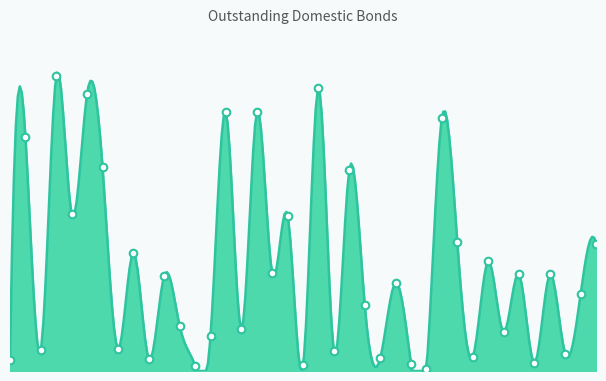

Between 13 and 37, which is larger?

37